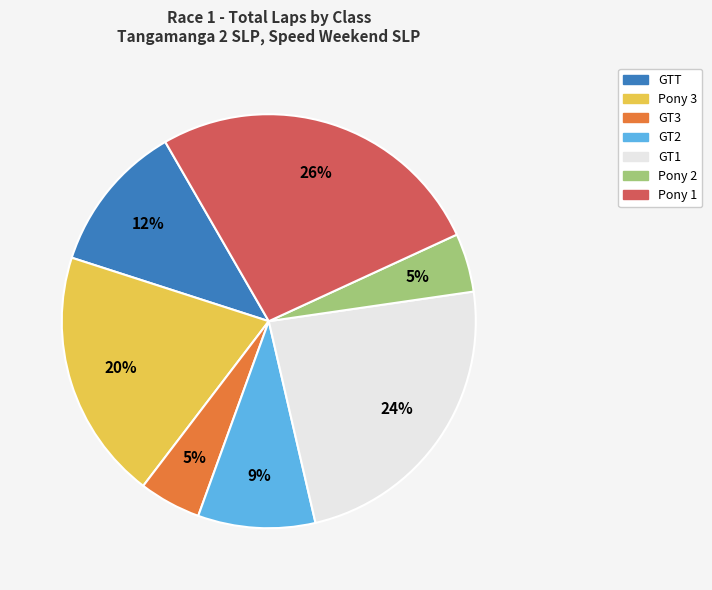

How many slices are in this pie chart?

7